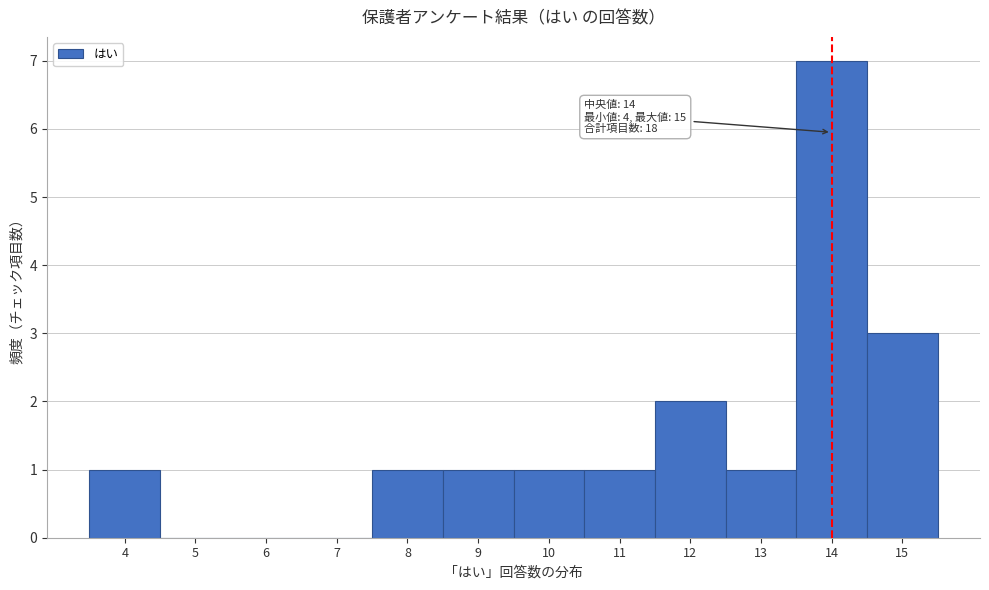

Over which range of the x-axis is the bar tallest?

13.5 to 14.5